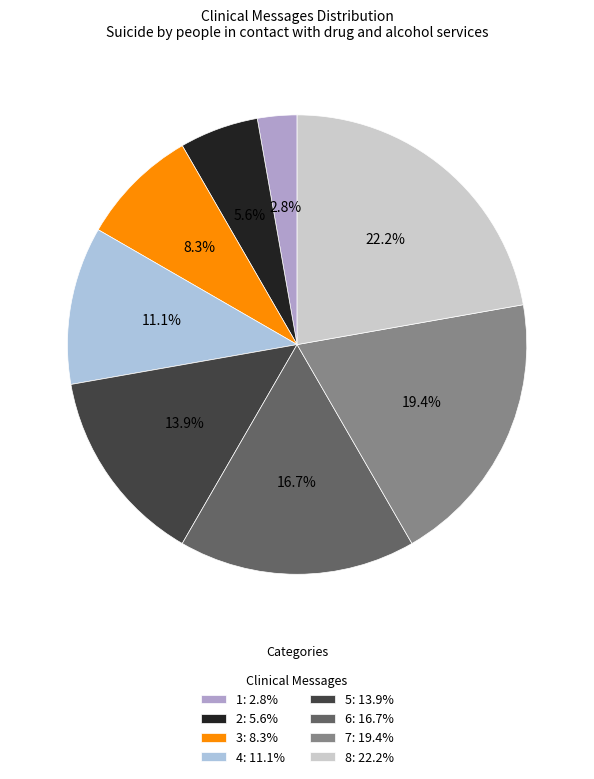

True or false: 6 accounts for 29% of the total.

False